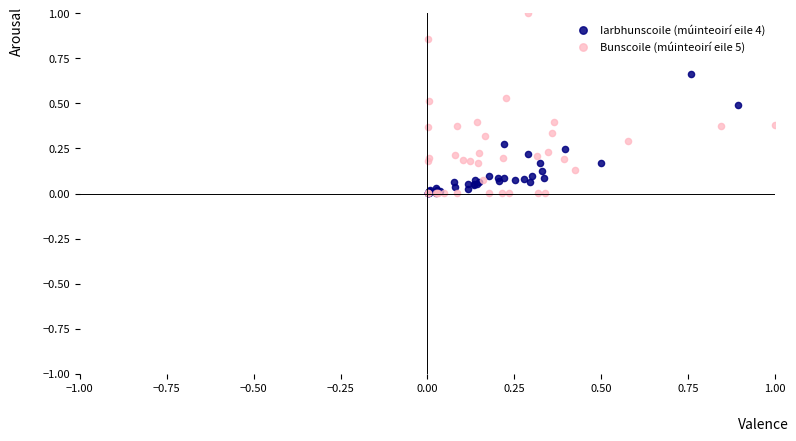

Which series has the widest spread of Y values?

Bunscoile (múinteoirí eile 5)